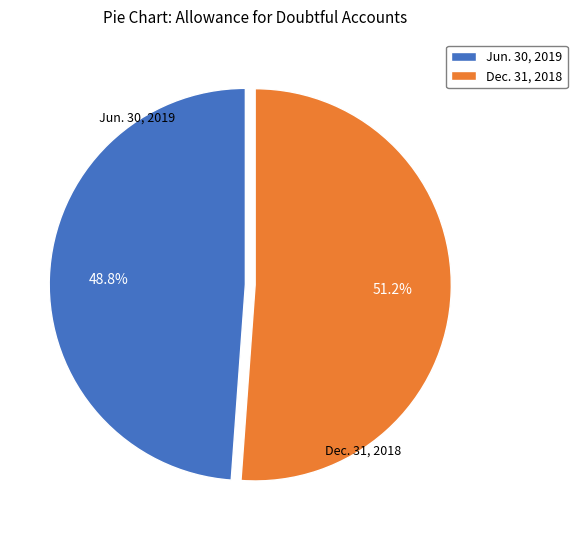

To the nearest percent, what is the difference between the largest and smallest slice percentages?

2%